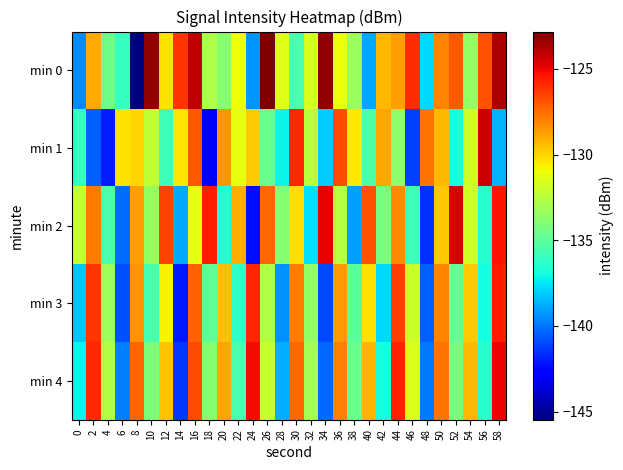

Which series has the largest range (max minus min)?

min 0